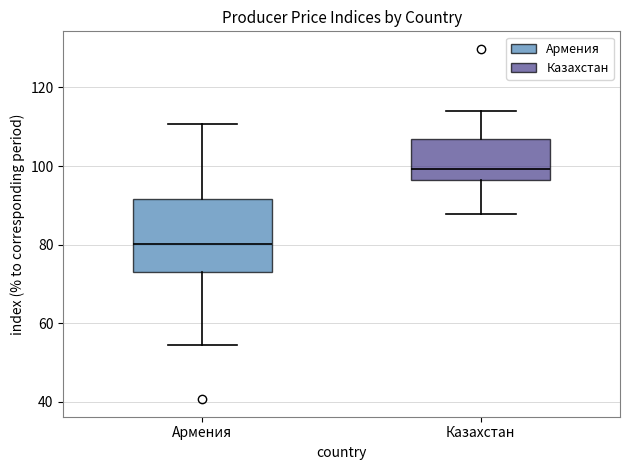

Reading left to right, transcribe this box plot: for each box, give where its median line is, the range the box spans, and where its two whiskers end, as read against the y-axis. The values are not printed on the chart, so give them approximately, as read against the axis.

Армения: median 80, box 74 to 92, whiskers 54 to 110
Казахстан: median 100, box 96 to 106, whiskers 88 to 114